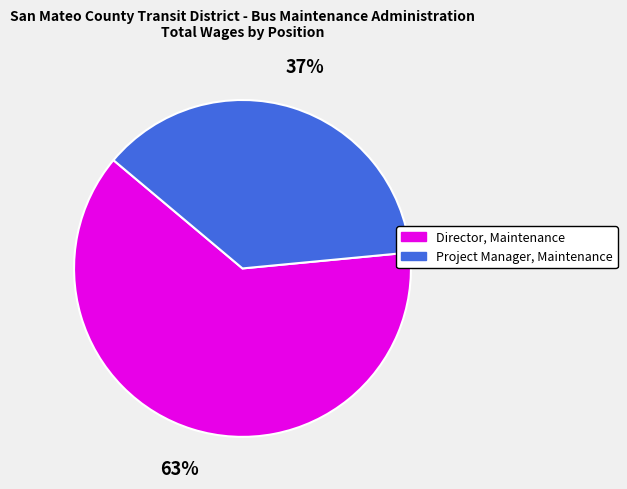

To the nearest percent, what is the average slice percentage?

50%